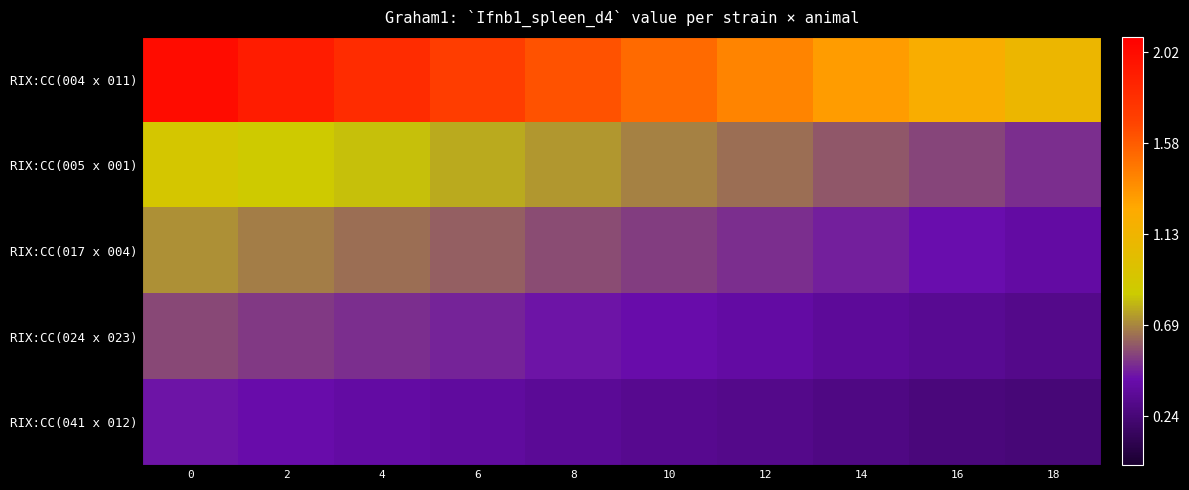

What is the total value across all series at 0?

4.6